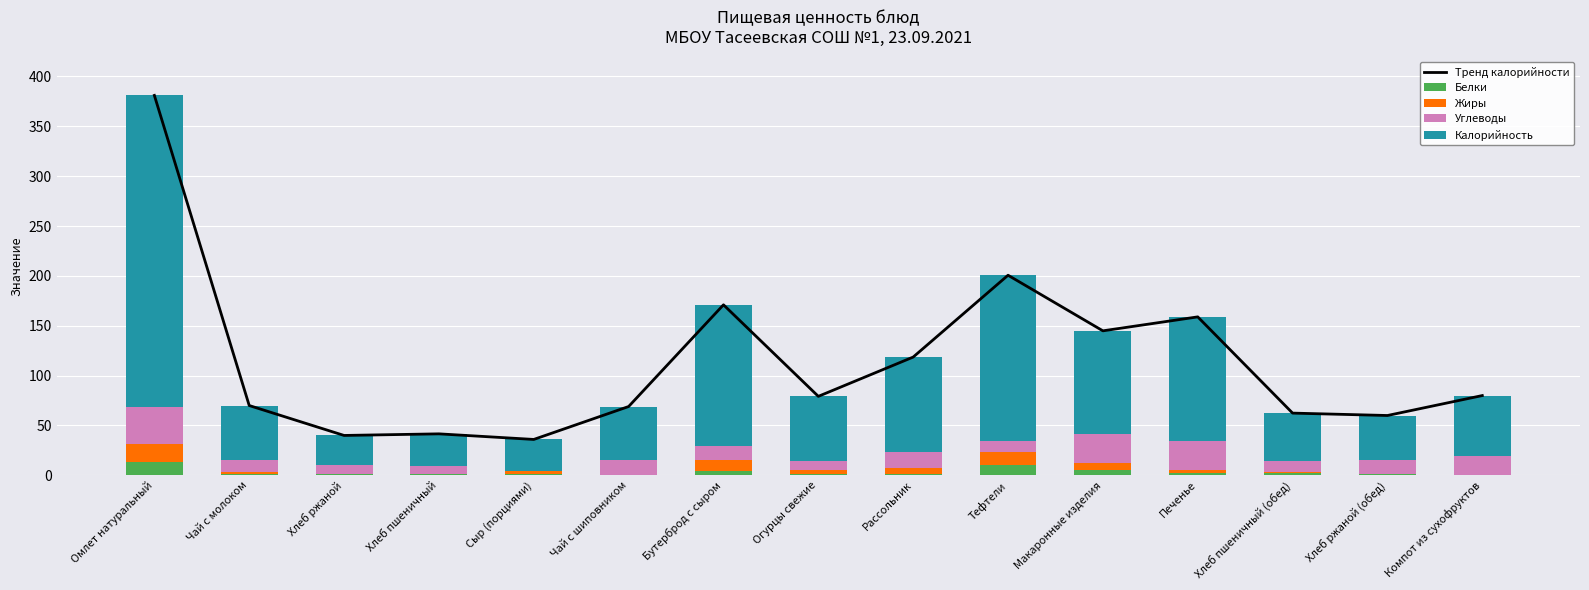

Which series has the widest spread of values?

Тренд калорийности